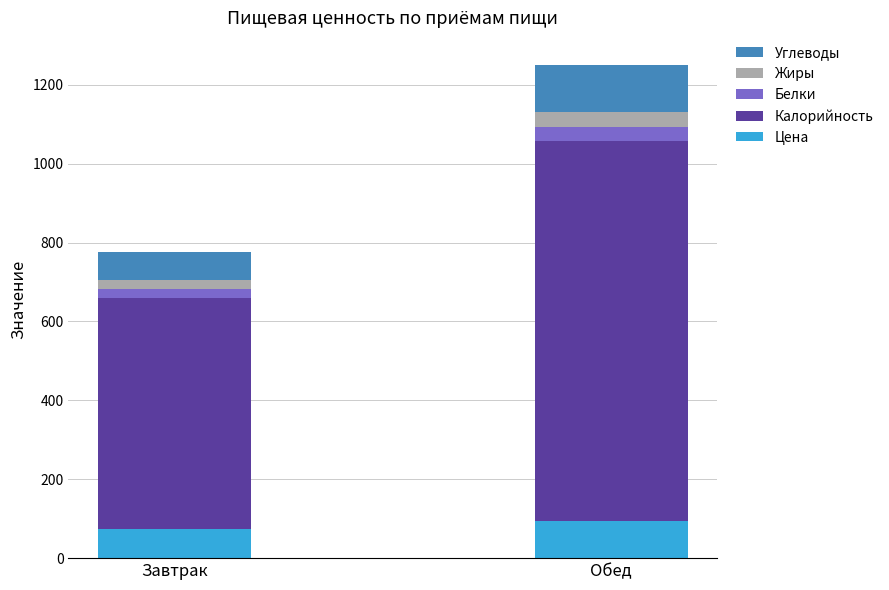

The Цена series shows 164.6 at Обед. True or false?

False